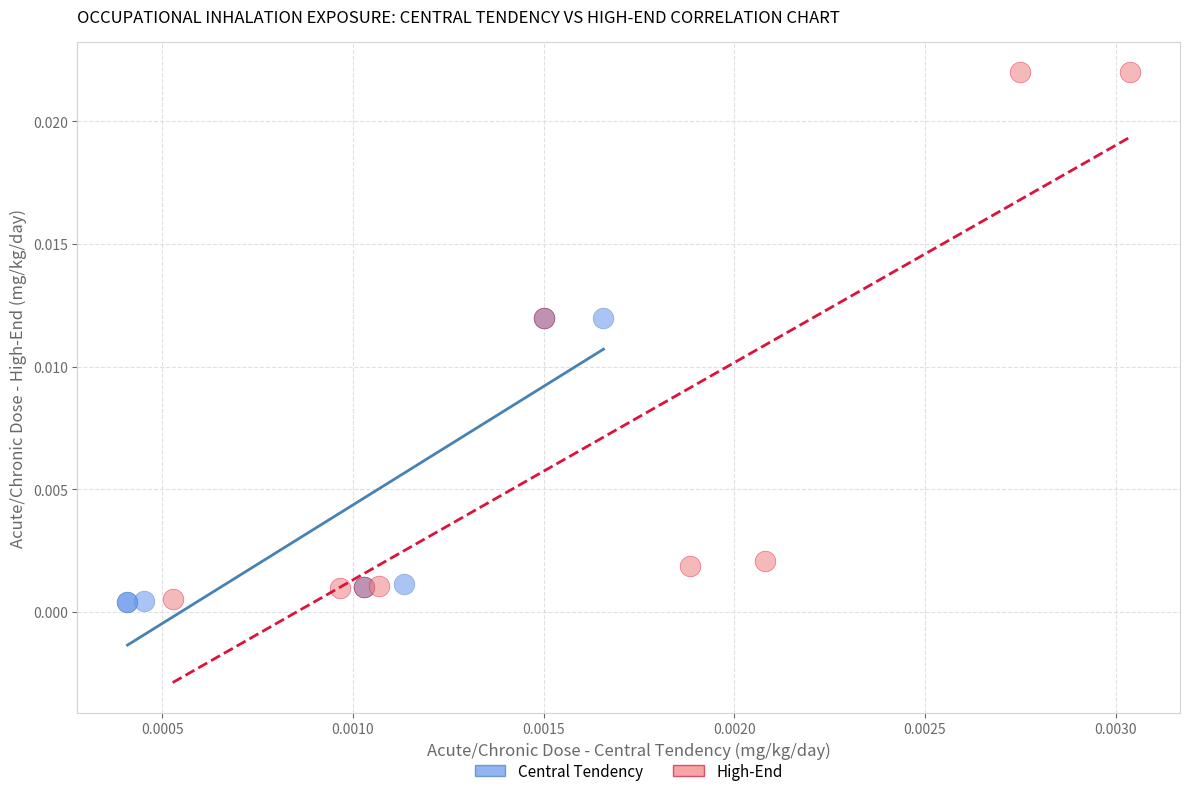

What are all the series names shown in the legend?

Central Tendency, High-End